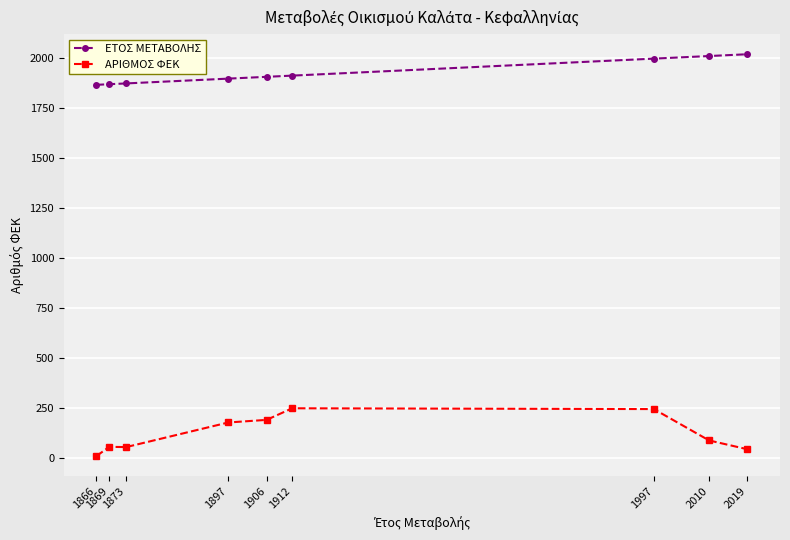

At how many categories does at least one series exceed 546?

9